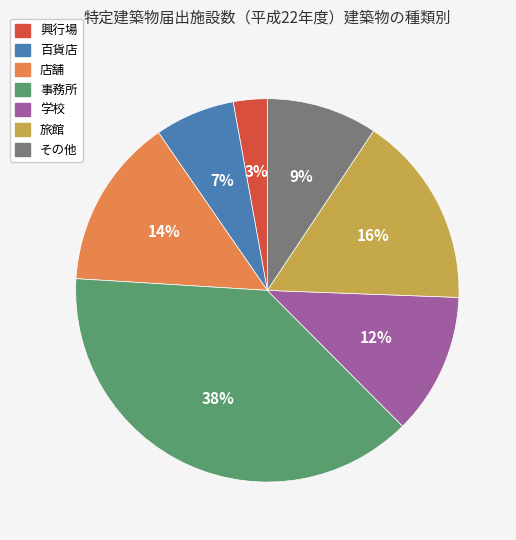

To the nearest percent, what is the average slice percentage?

14%